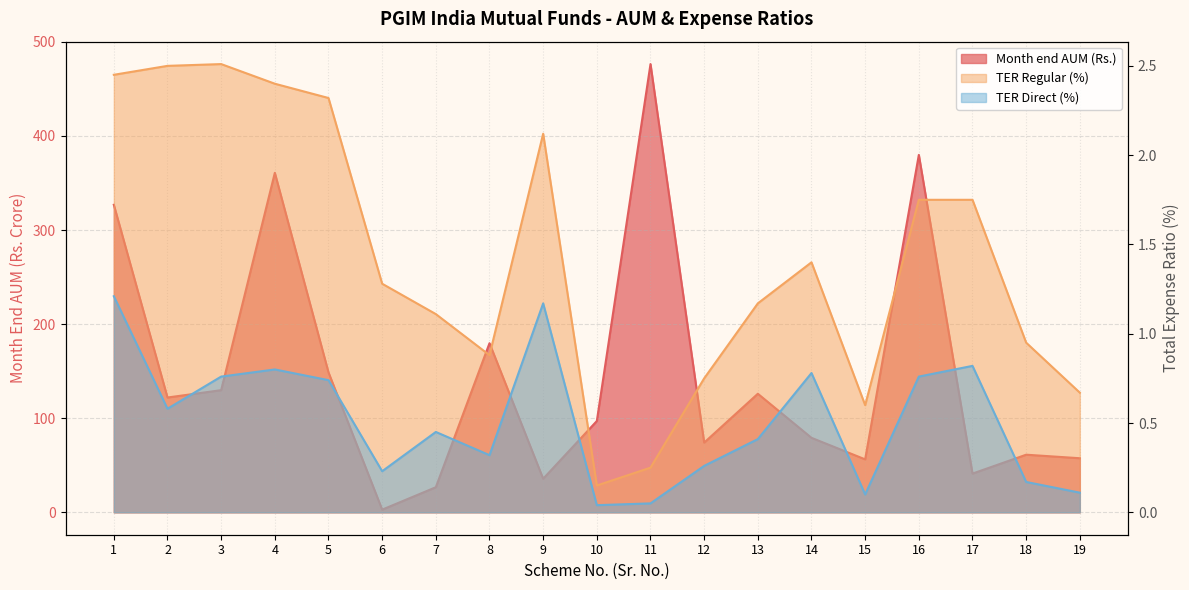

How many series are shown in this chart?

3